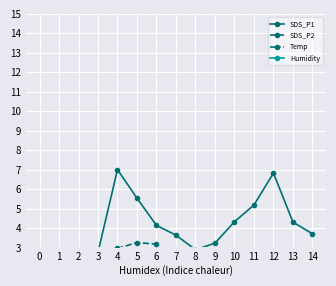

True or false: Temp and SDS_P2 intersect in this chart.

False